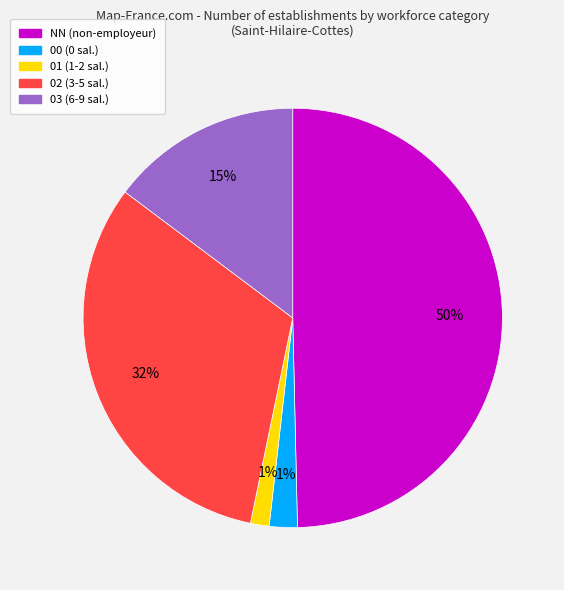

To the nearest percent, what is the average slice percentage?

20%